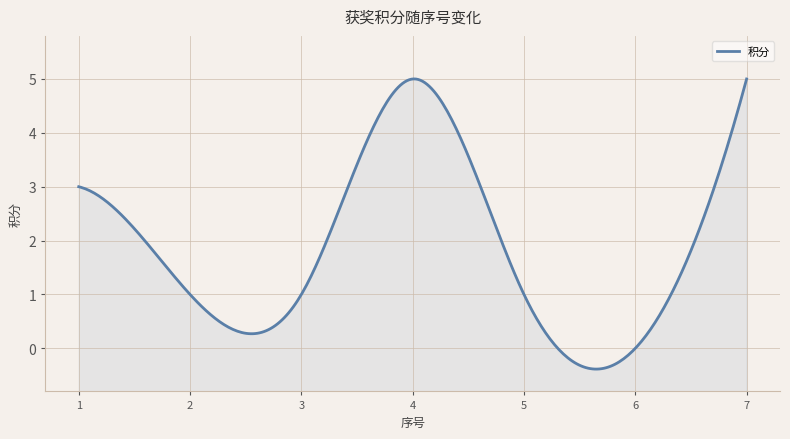

What is the difference between the second highest and minimum values?

5